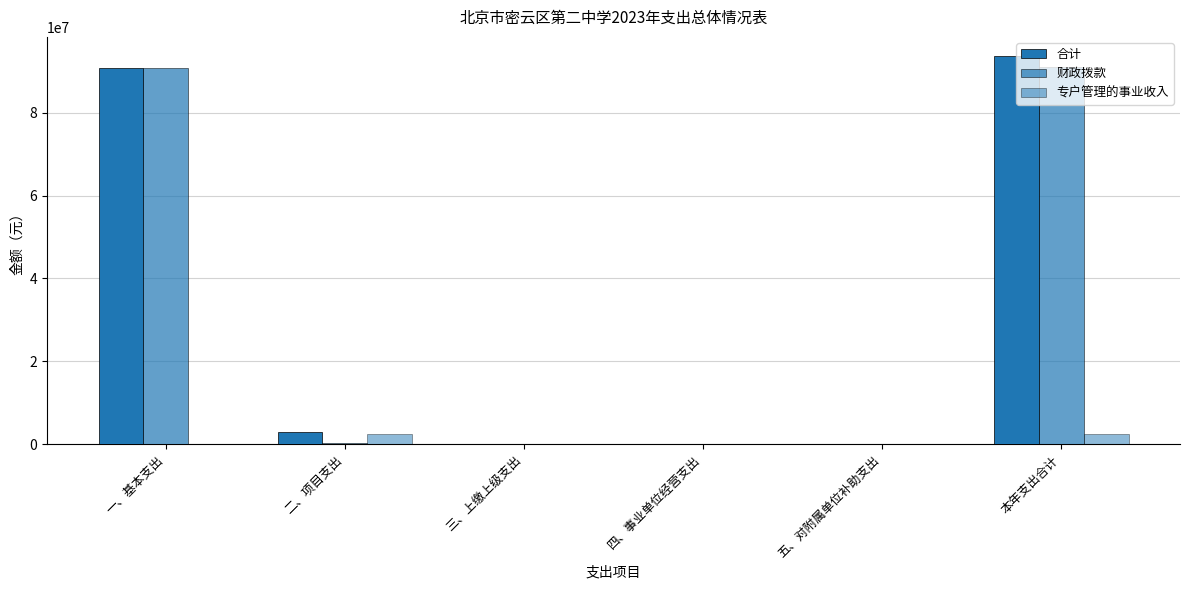

At which label is 财政拨款 closest to 45512656?

二、项目支出